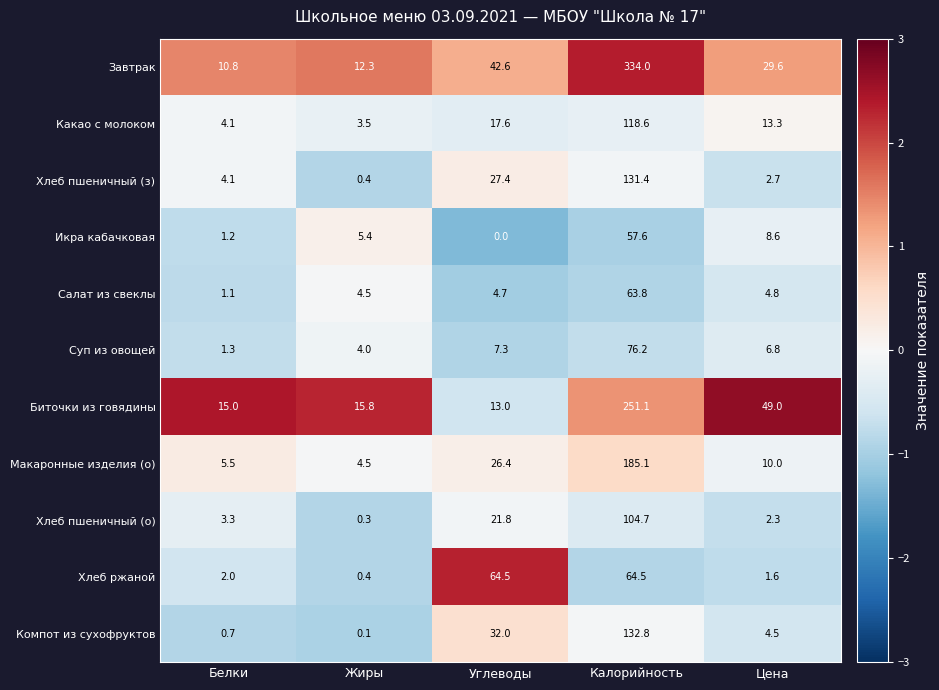

Which series has the largest range (max minus min)?

Завтрак